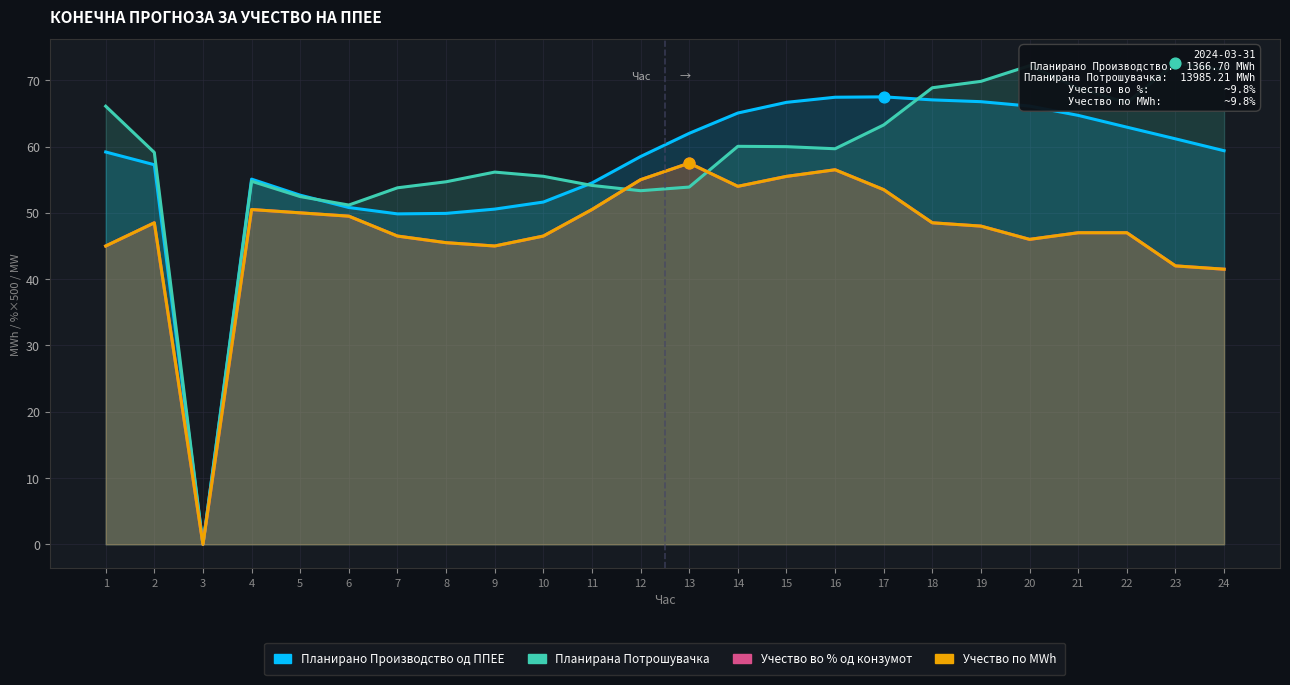

What is the total value across all series at 9?

196.7